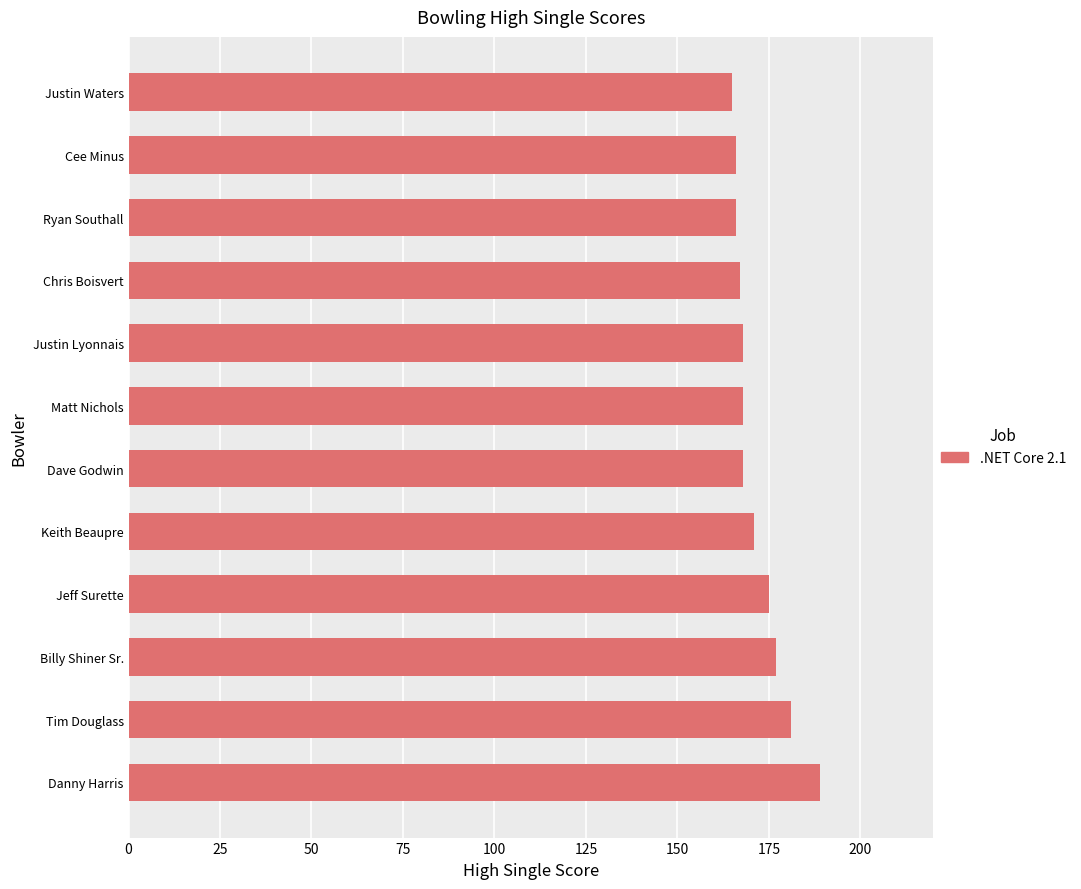

How many data points does each series have?

12